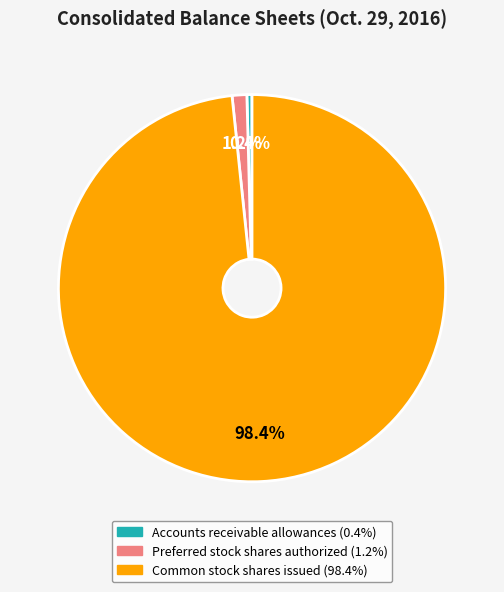

The Common stock shares issued slice represents 98% of the pie. True or false?

True